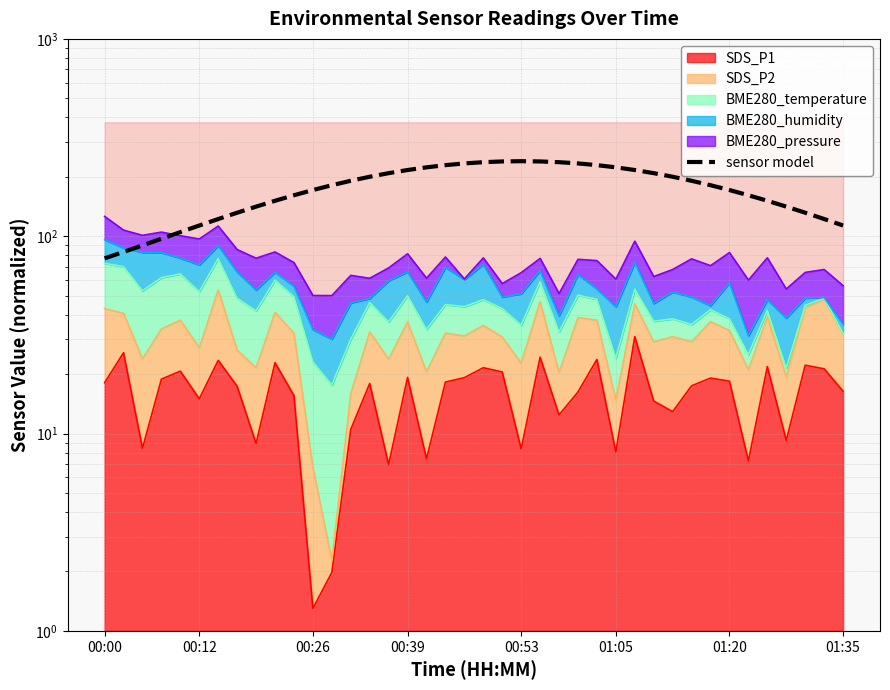

What is the average value?

175.0